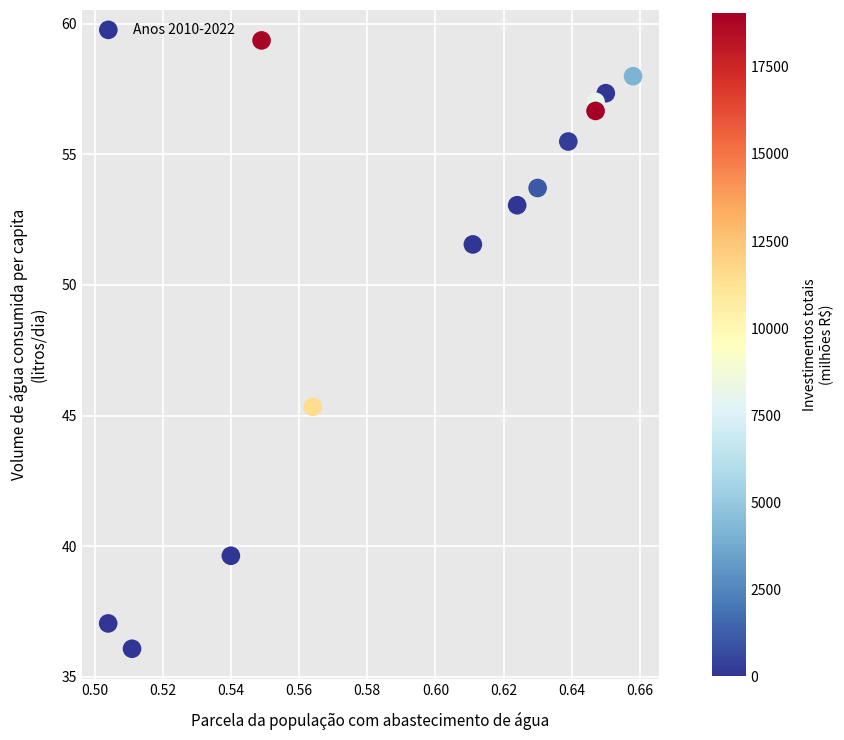

What is the range of Y values (max minus min)?

23.3